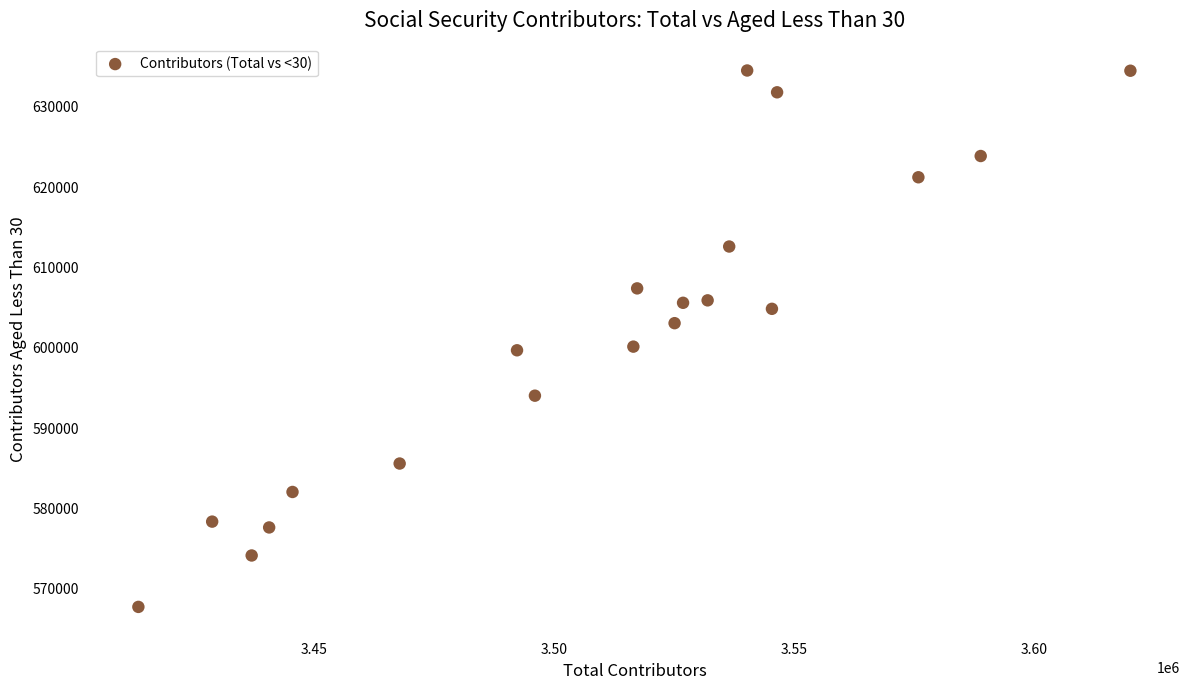

What is the range of Y values (max minus min)?

66765